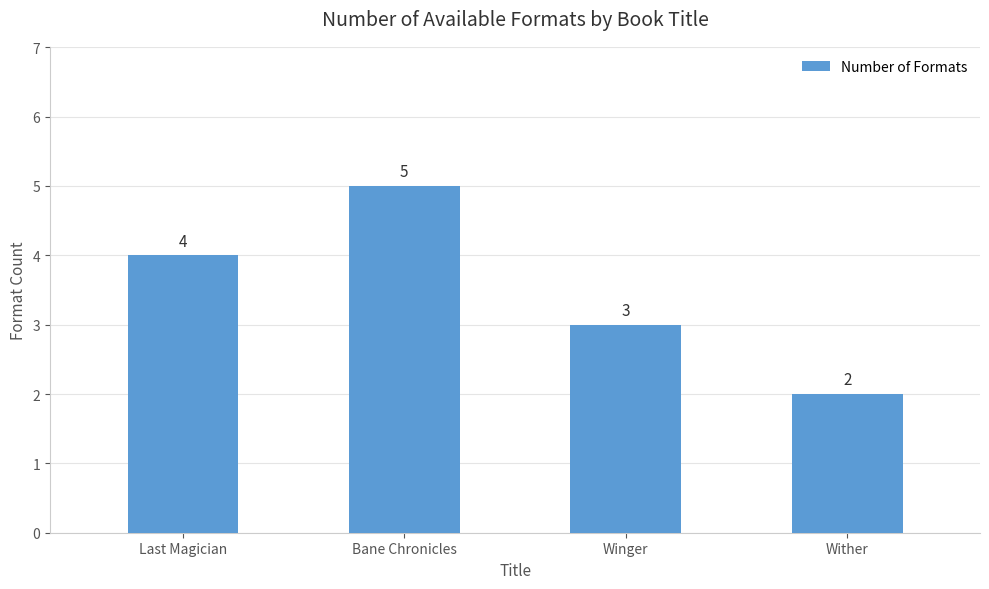

How many bars are there in total?

4